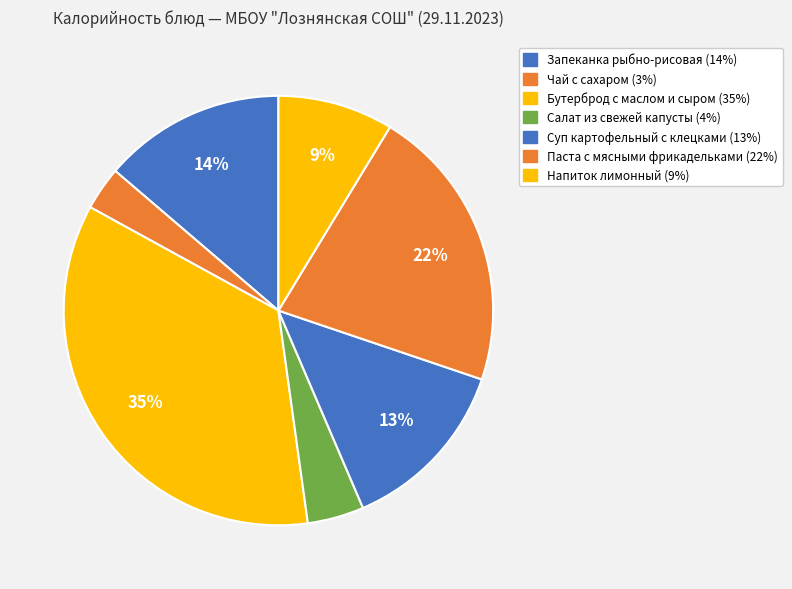

What is the total percentage of Салат из свежей капусты and Запеканка рыбно-рисовая?

18.0%